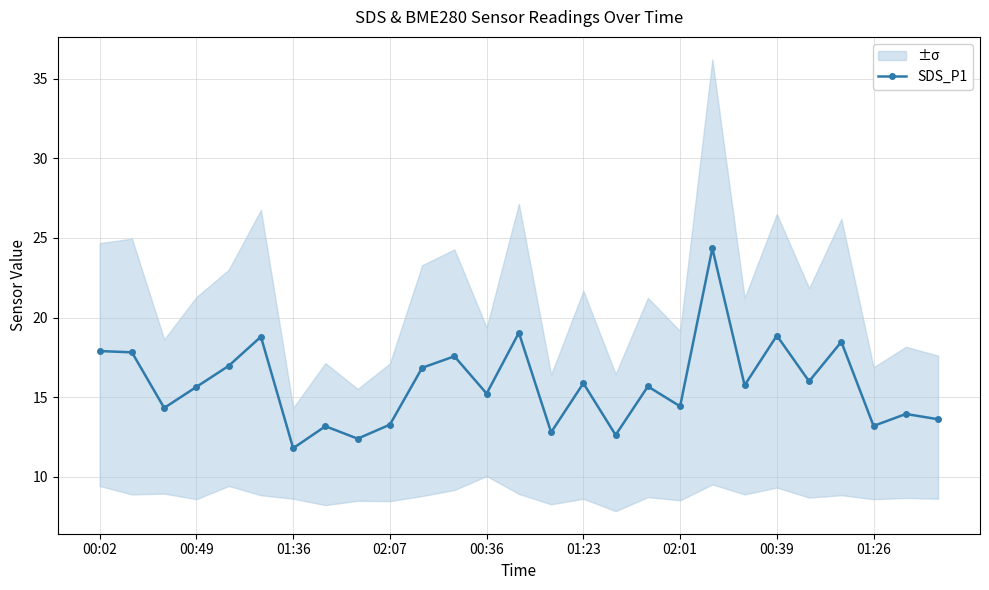

True or false: SDS_P1 has a value of 18.9 at 00:39.

True